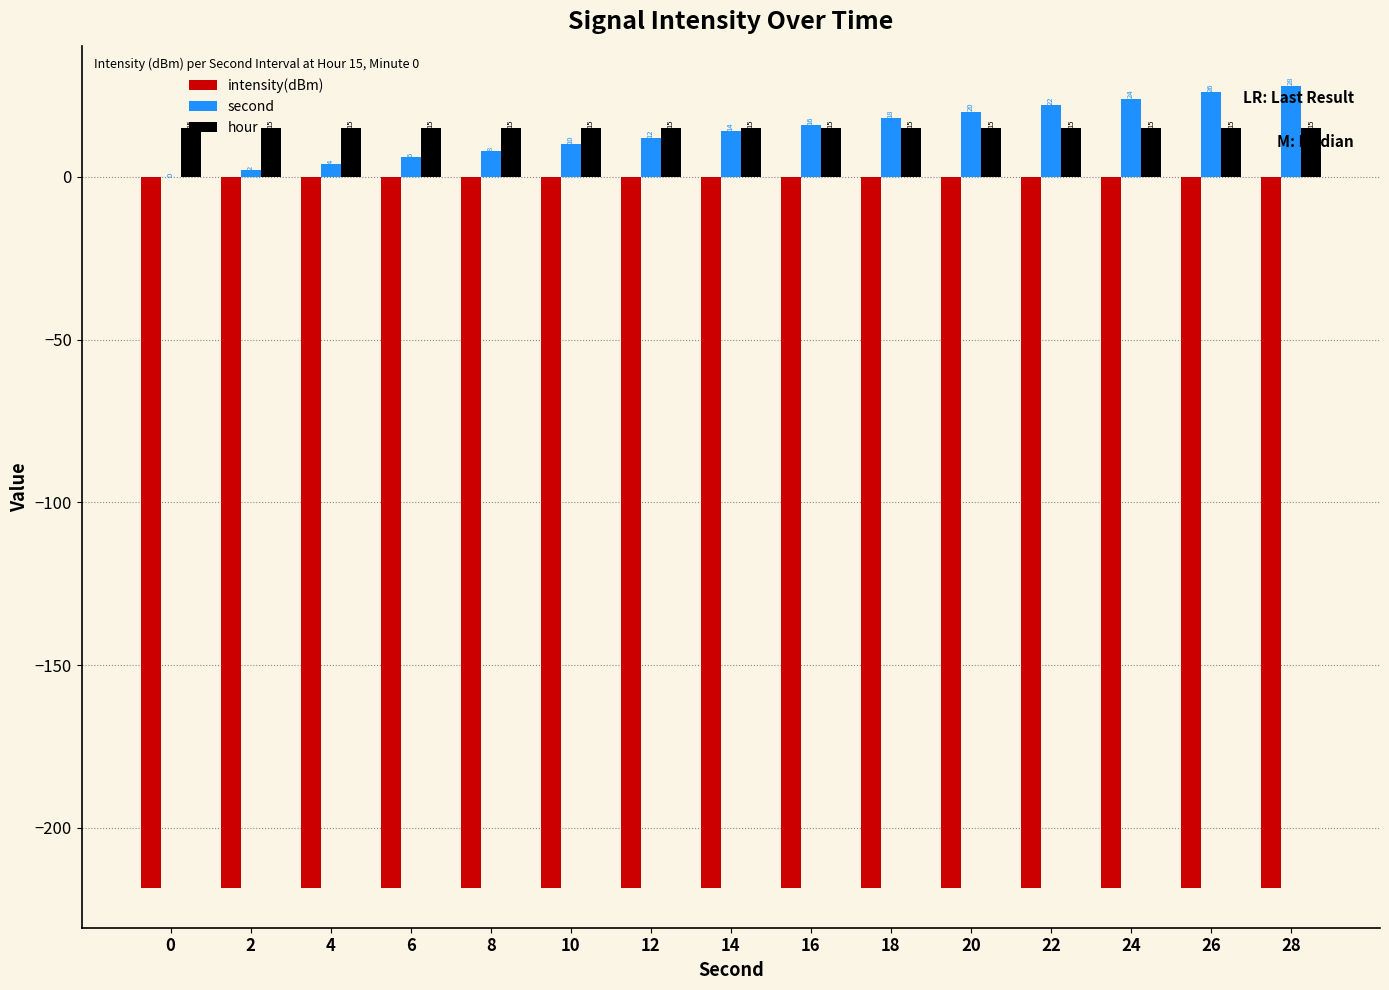

Which series changed the most between 4 and 12?

second